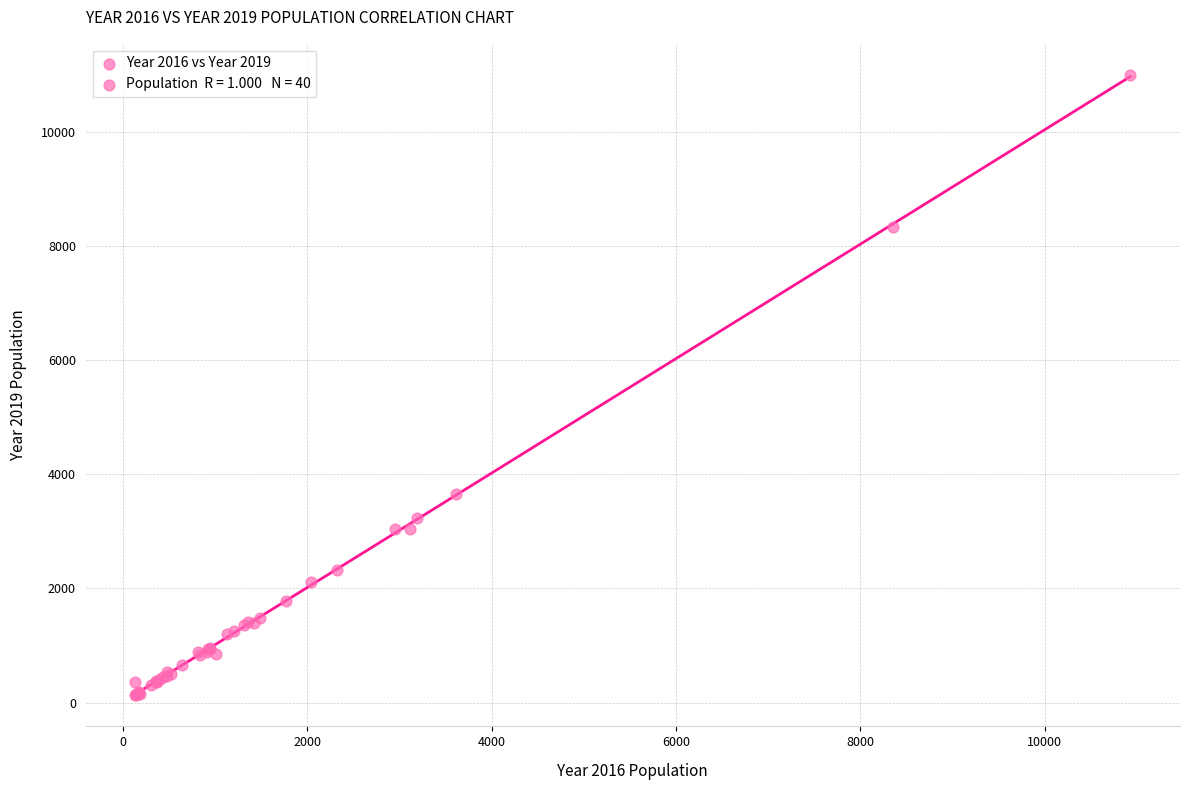

What Y value in the scatter plot is closest to 5559?

3648